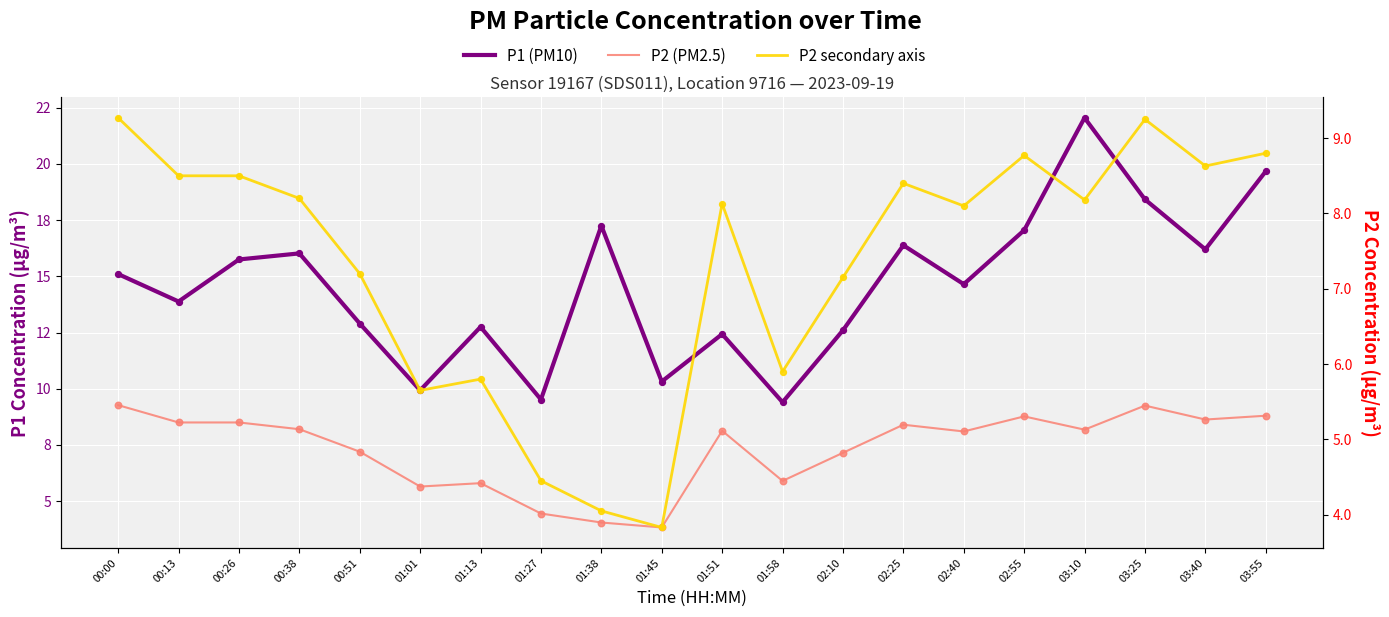

Which series contains the lowest Y value?

P2 (PM2.5)